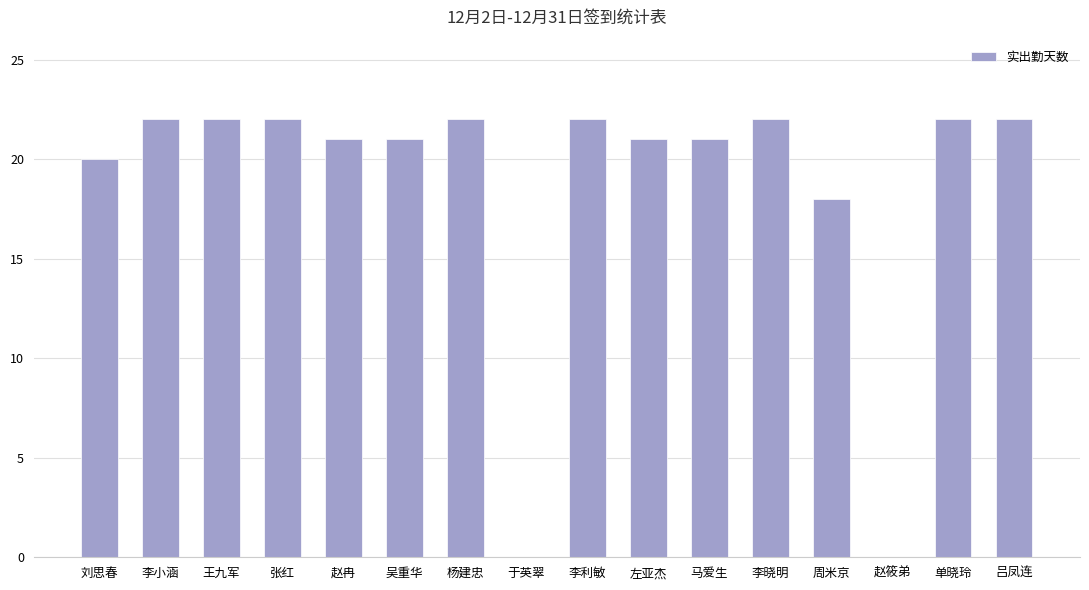

Read the value at 刘思春, to the nearest 5.

20